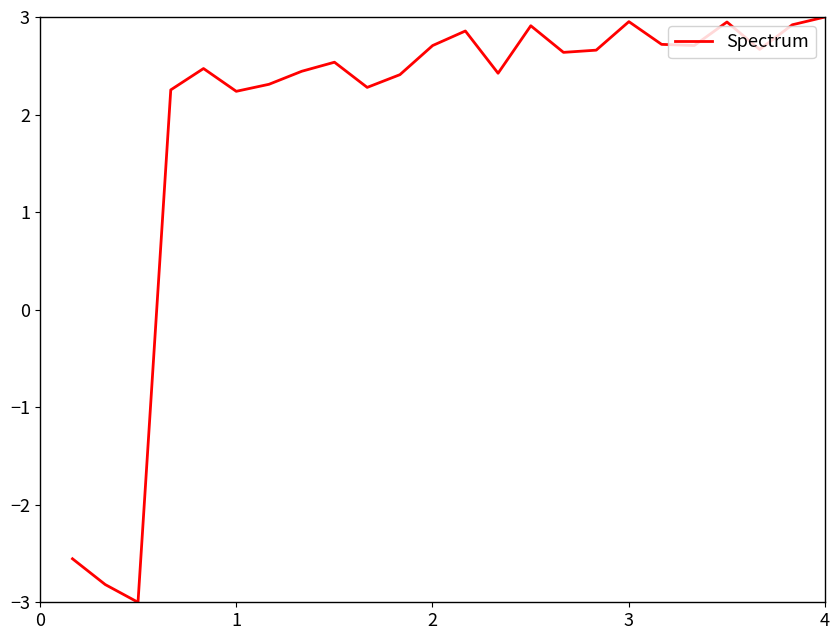

What is the difference between the maximum and minimum values?

6.0